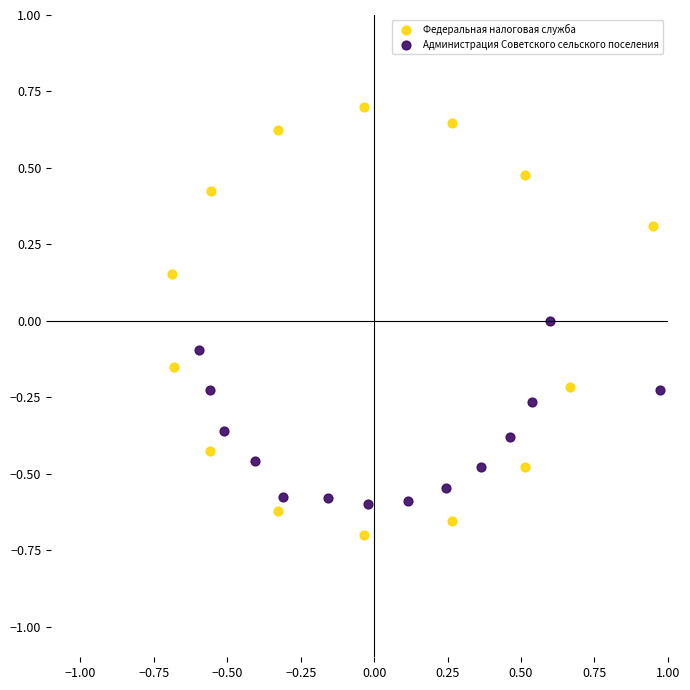

Which series has the largest Y range (max minus min)?

Федеральная налоговая служба